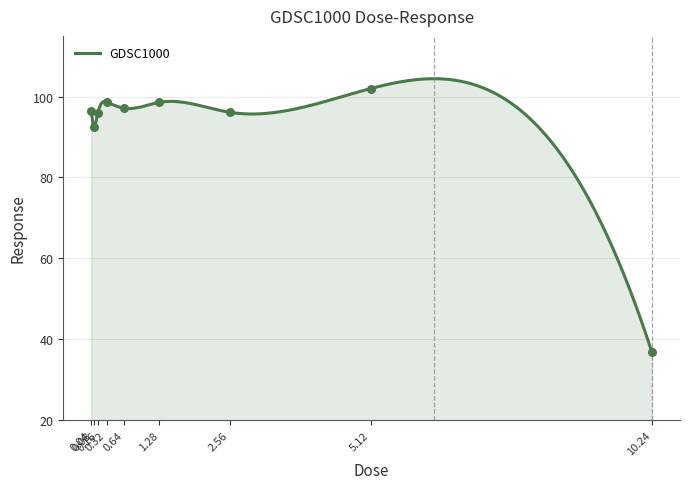

What is the change in value from 0.32 to 0.64?

-1.5